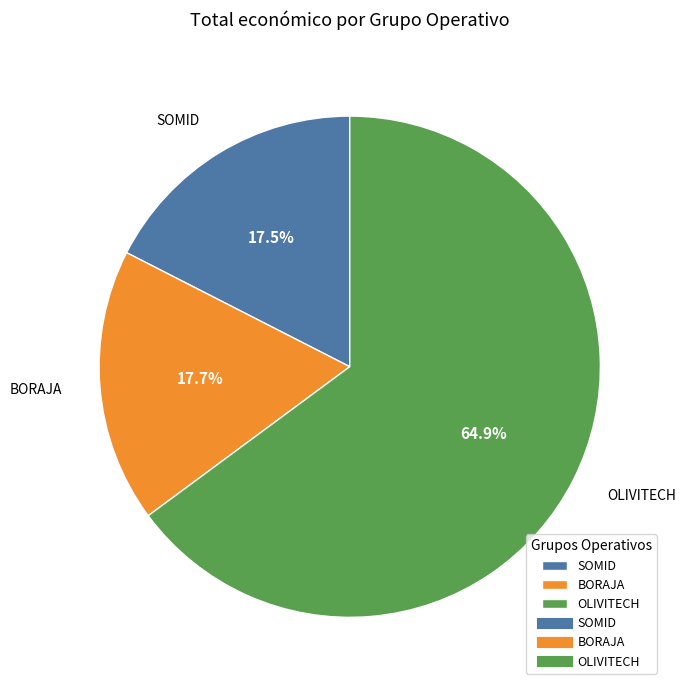

Which category accounts for the majority?

OLIVITECH